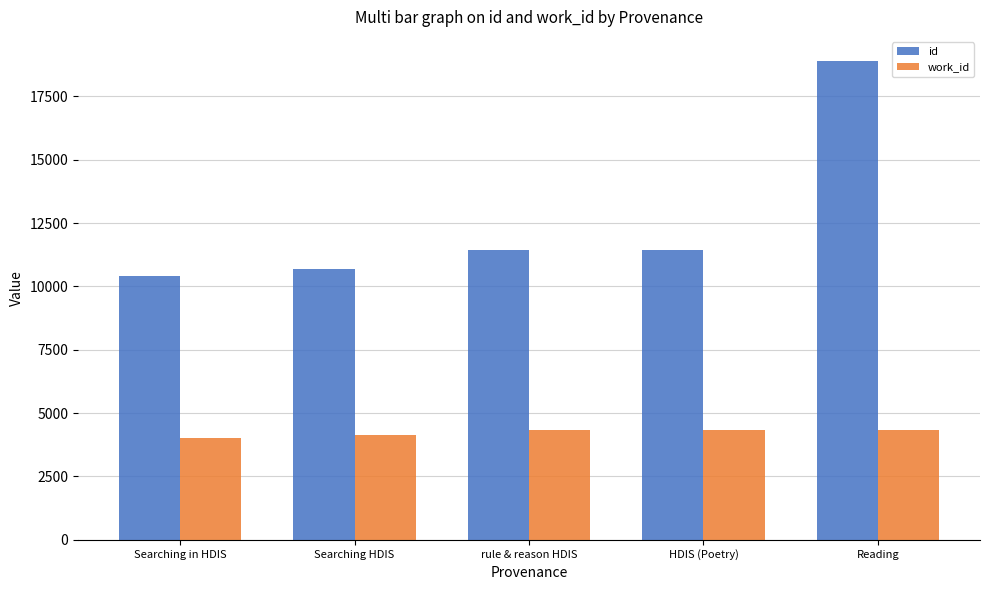

What is the difference between the maximum and minimum values in the work_id series?

343